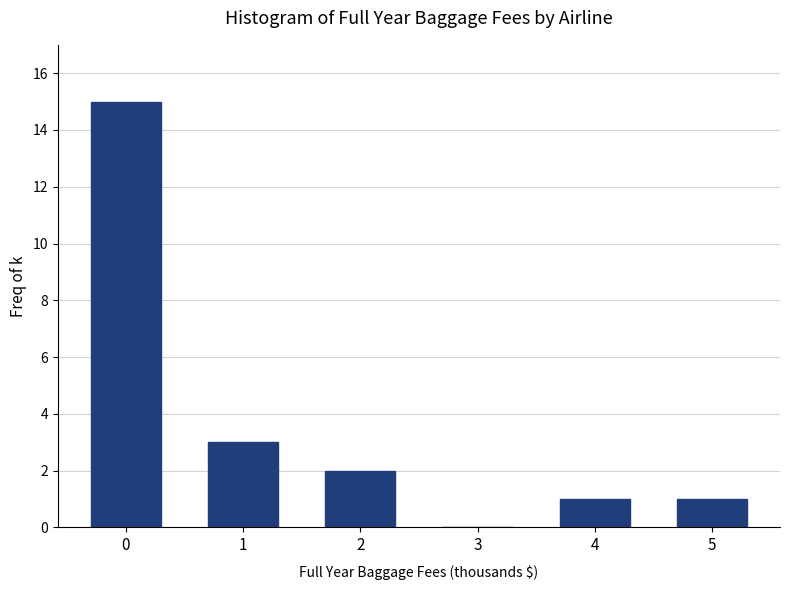

Reading left to right, transcribe all the data shown in this chart.

0=15	1=3	2=2	3=0	4=1	5=1